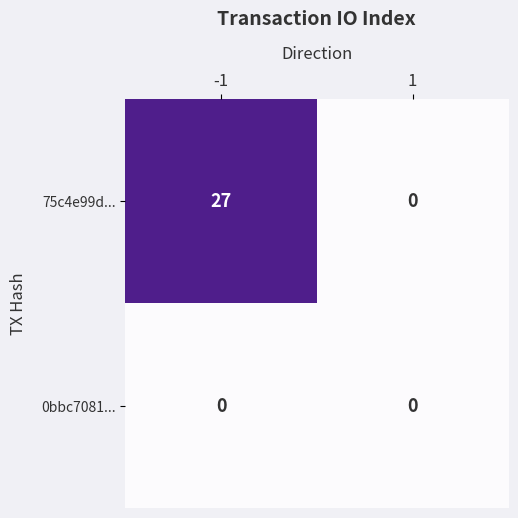

List the series in order of their peak value, highest first.

75c4e99d..., 0bbc7081...